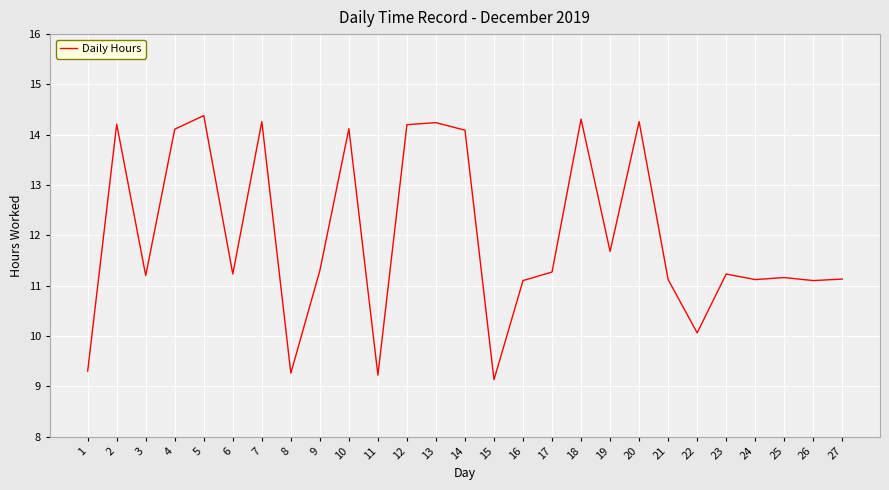

Is it true that the value at 26 is 4.9?

False